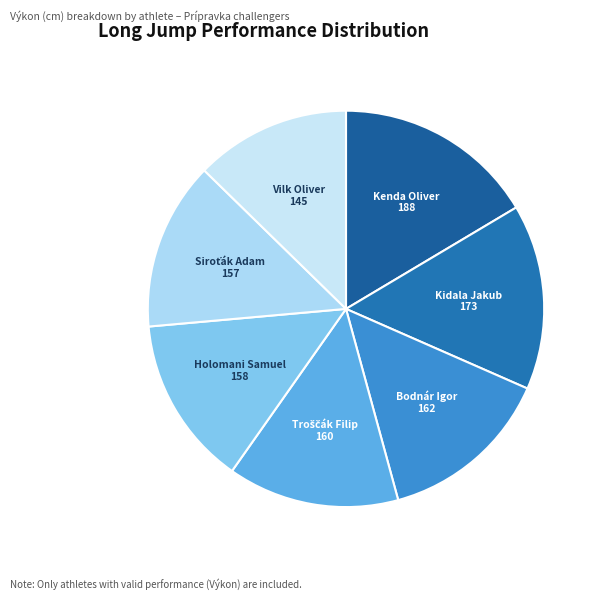

What is the largest slice in the pie chart?

Kenda Oliver